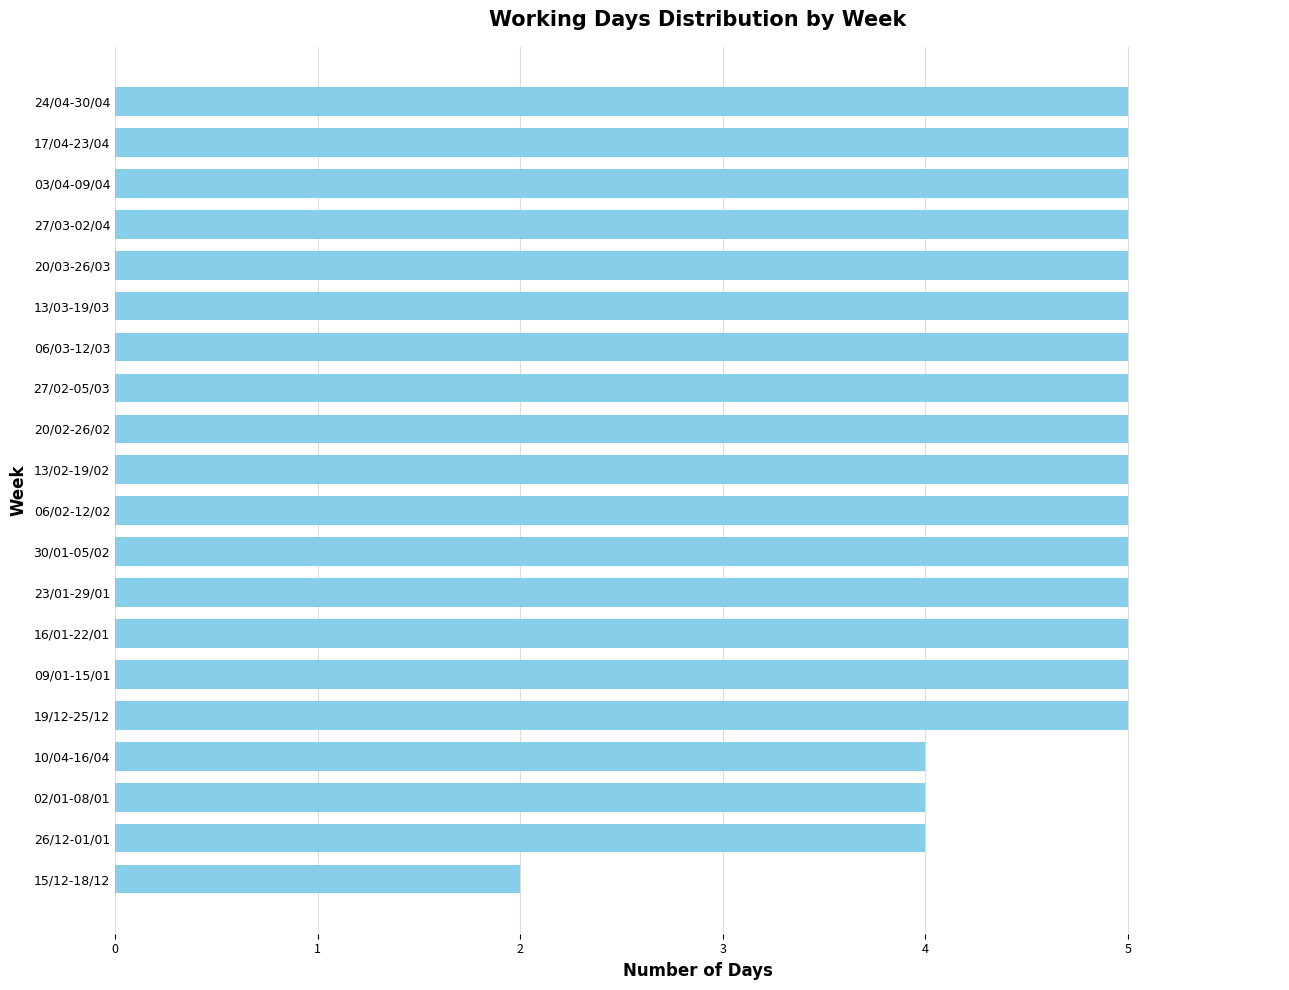

What is the average value?

5